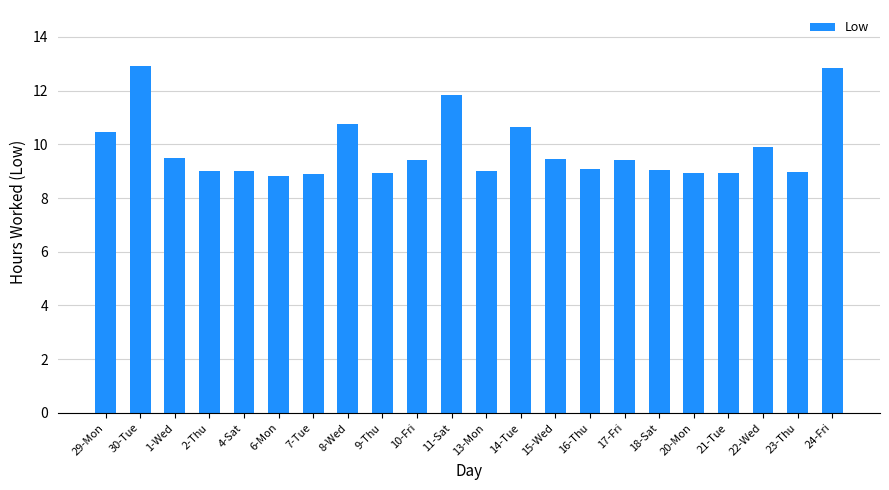

What is the difference between the maximum and second lowest values?

4.0